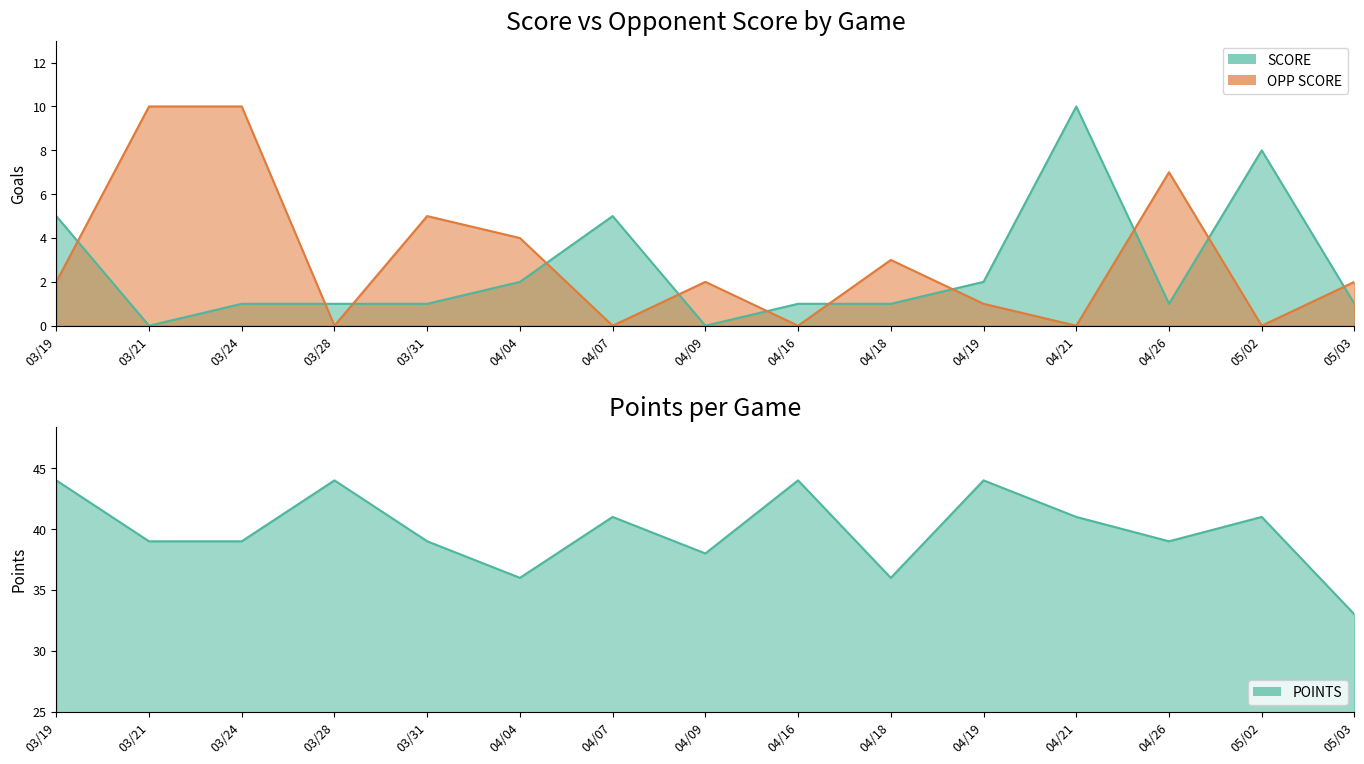

At which label does OPP SCORE reach its peak?

03/21